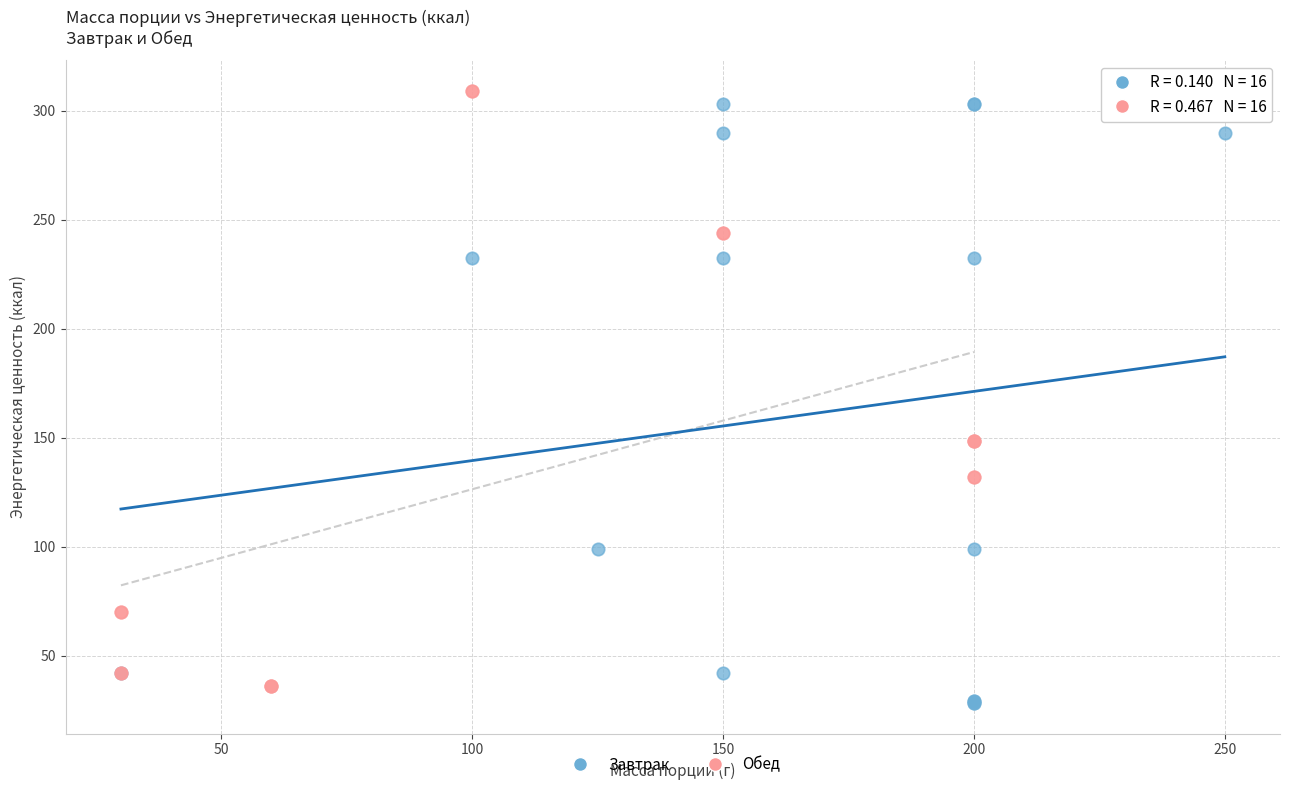

Which series has the largest Y range (max minus min)?

Завтрак